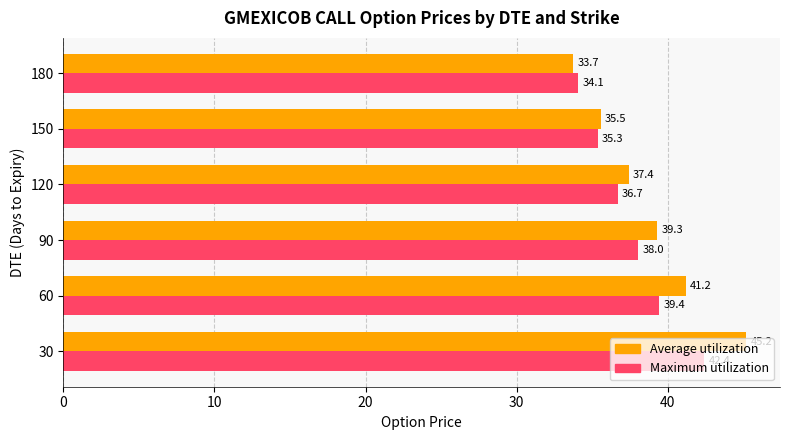

List the series in order of their peak value, lowest first.

Maximum utilization, Average utilization